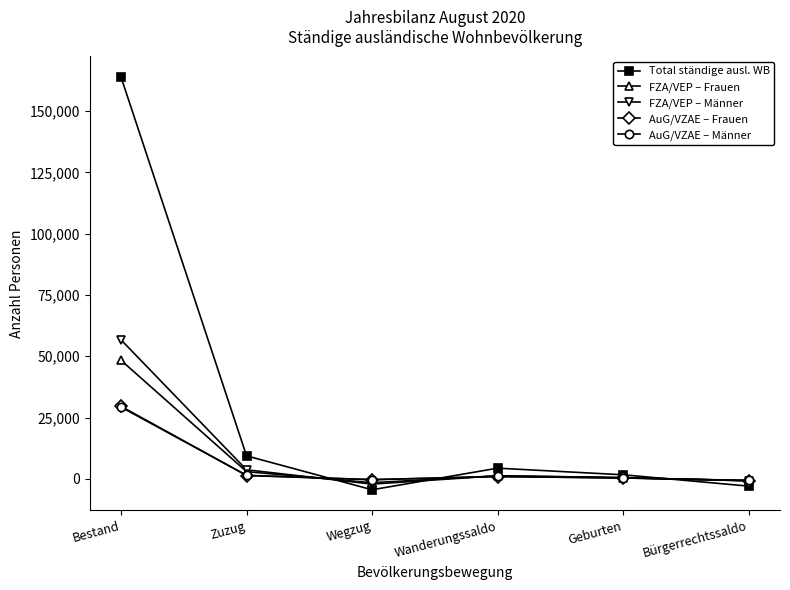

After their last crossing, which series has the higher values: Total ständige ausl. WB or FZA/VEP – Männer?

FZA/VEP – Männer